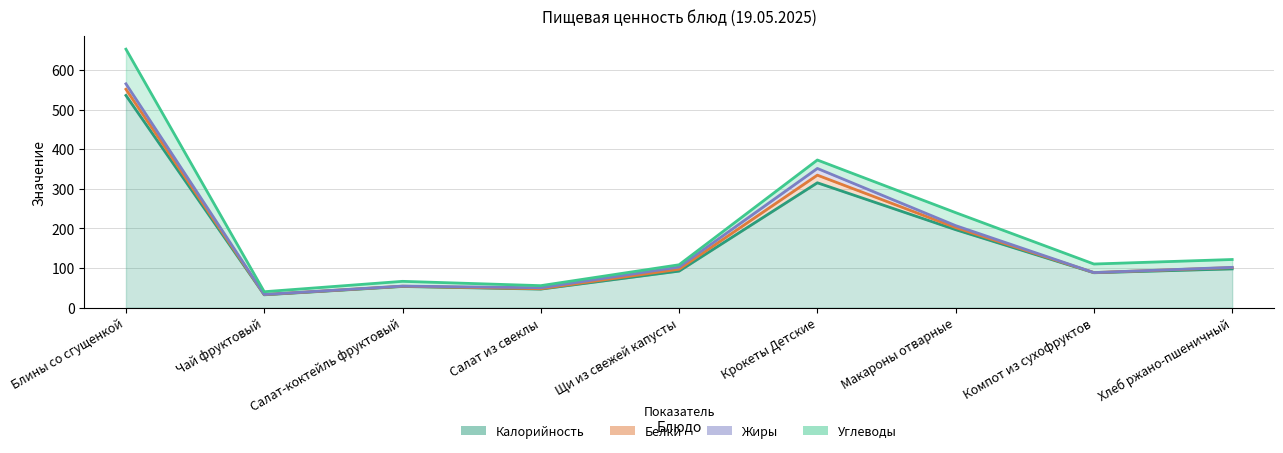

True or false: Углеводы and Калорийность intersect in this chart.

False